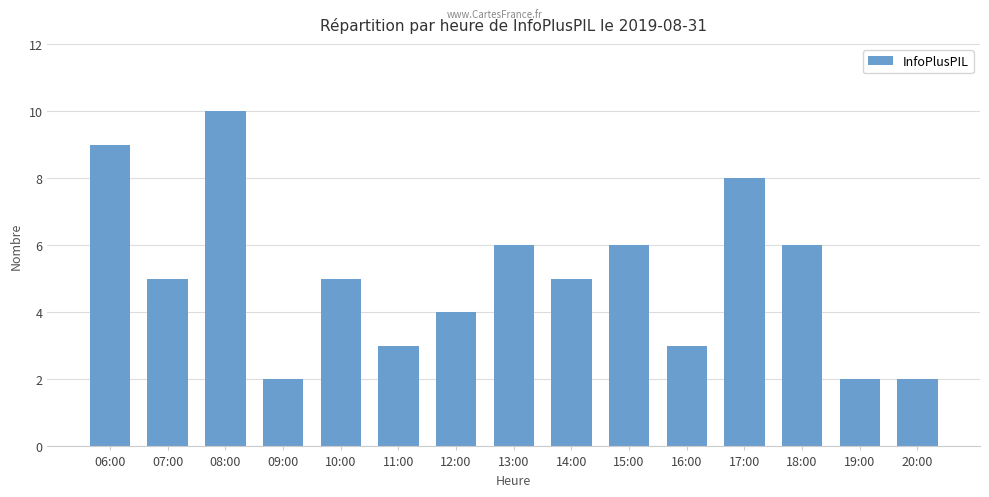

The chart shows a value of 13 at 08:00. True or false?

False